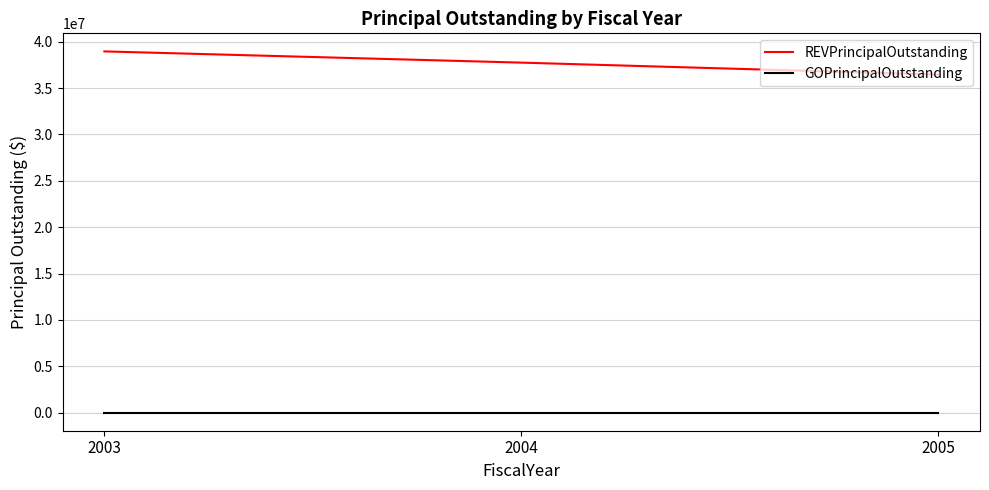

Reading right to left, extract all data points from this chart.

REVPrincipalOutstanding: 2005=36450000	2004=37740000	2003=38950000
GOPrincipalOutstanding: 2005=0	2004=0	2003=0